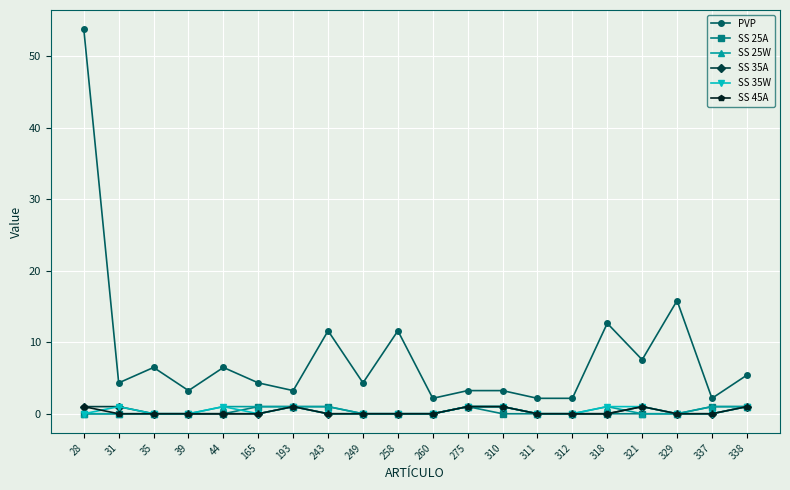

What are all the series names shown in the legend?

PVP, SS 25A, SS 25W, SS 35A, SS 35W, SS 45A